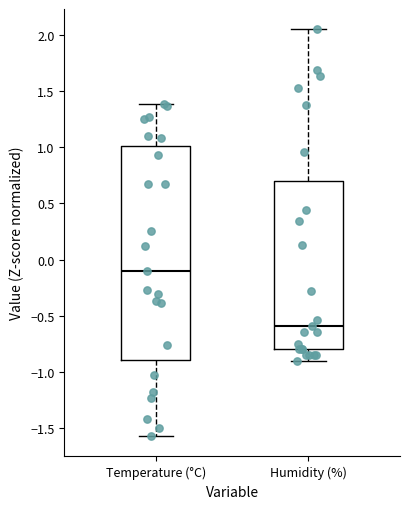

Where is the upper edge of the box for Temperature (°C) on the y-axis? The values are not printed on the chart, so give them approximately, as read against the axis.

1.00